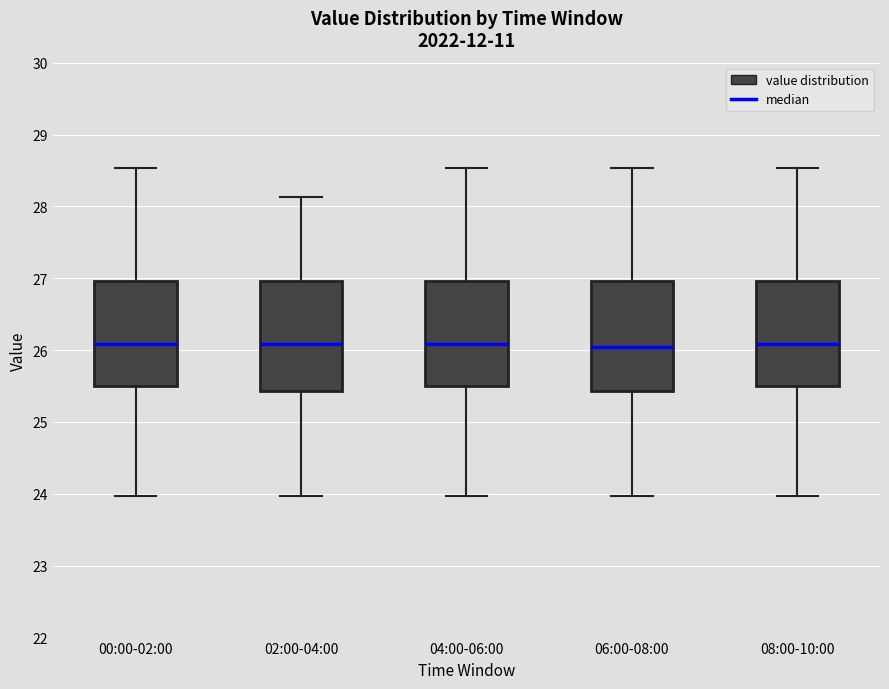

Reading left to right, transcribe this box plot: for each box, give where its median line is, the range the box spans, and where its two whiskers end, as read against the y-axis. The values are not printed on the chart, so give them approximately, as read against the axis.

00:00-02:00: median 26.1, box 25.5 to 27.0, whiskers 24.0 to 28.5
02:00-04:00: median 26.1, box 25.4 to 27.0, whiskers 24.0 to 28.1
04:00-06:00: median 26.1, box 25.5 to 27.0, whiskers 24.0 to 28.5
06:00-08:00: median 26.1, box 25.4 to 27.0, whiskers 24.0 to 28.5
08:00-10:00: median 26.1, box 25.5 to 27.0, whiskers 24.0 to 28.5